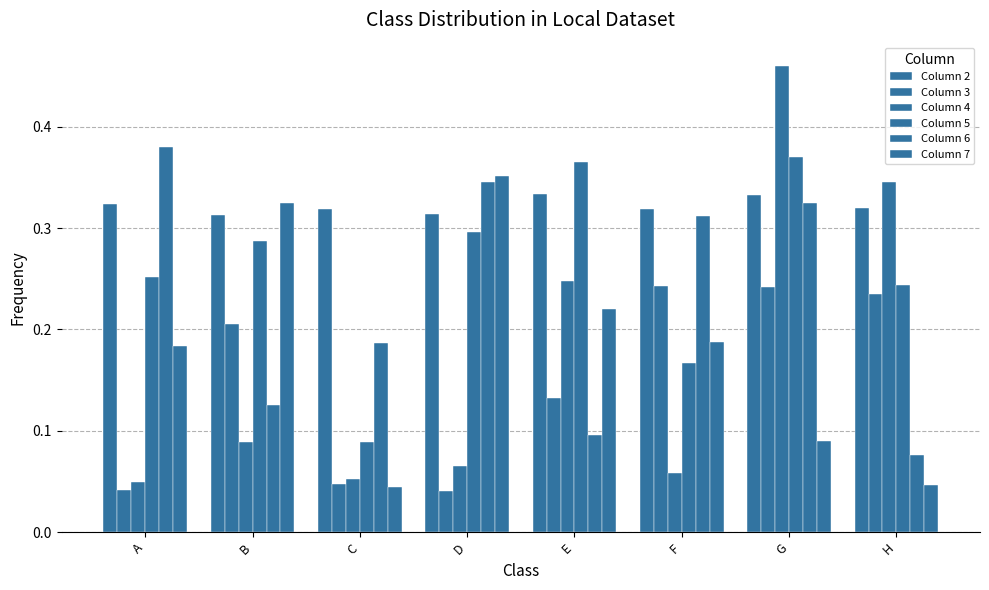

What is the maximum value shown in the chart?

0.5